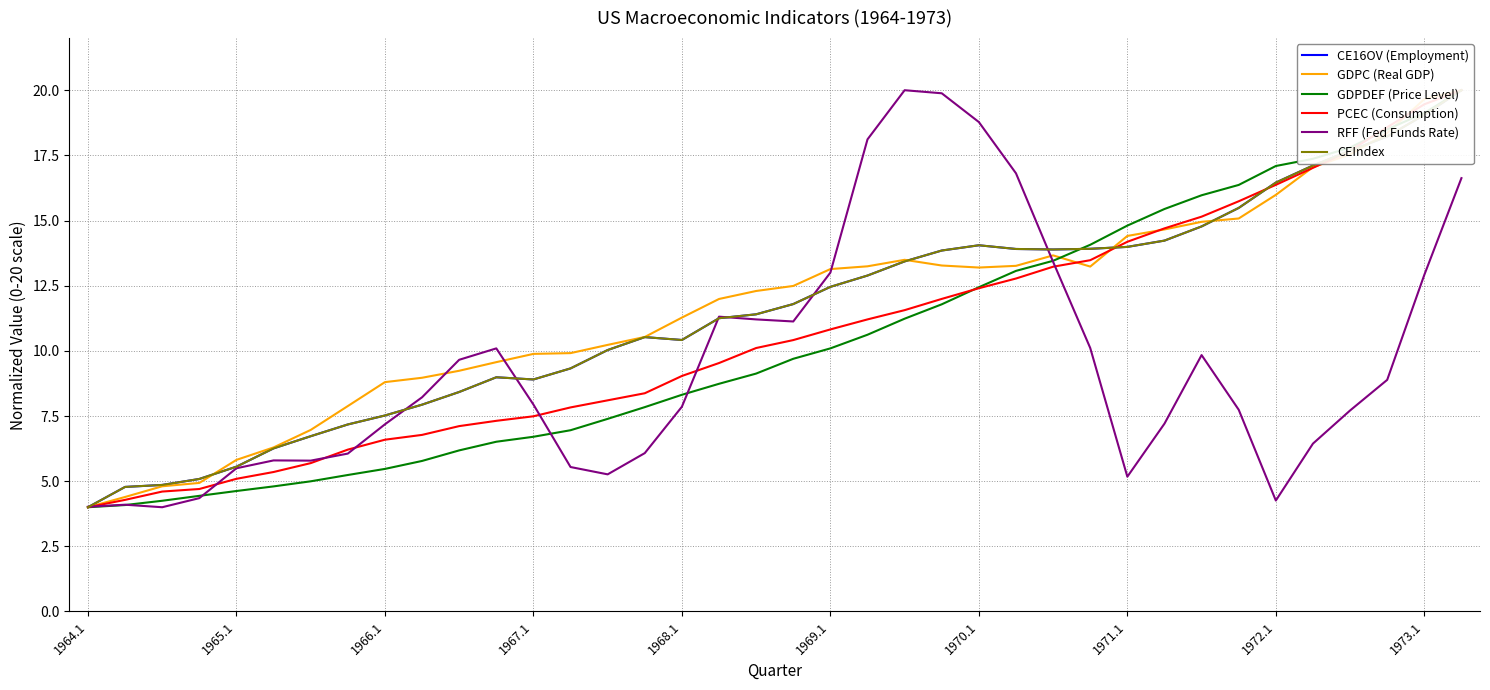

True or false: GDPC (Real GDP) and GDPDEF (Price Level) cross at least once.

True